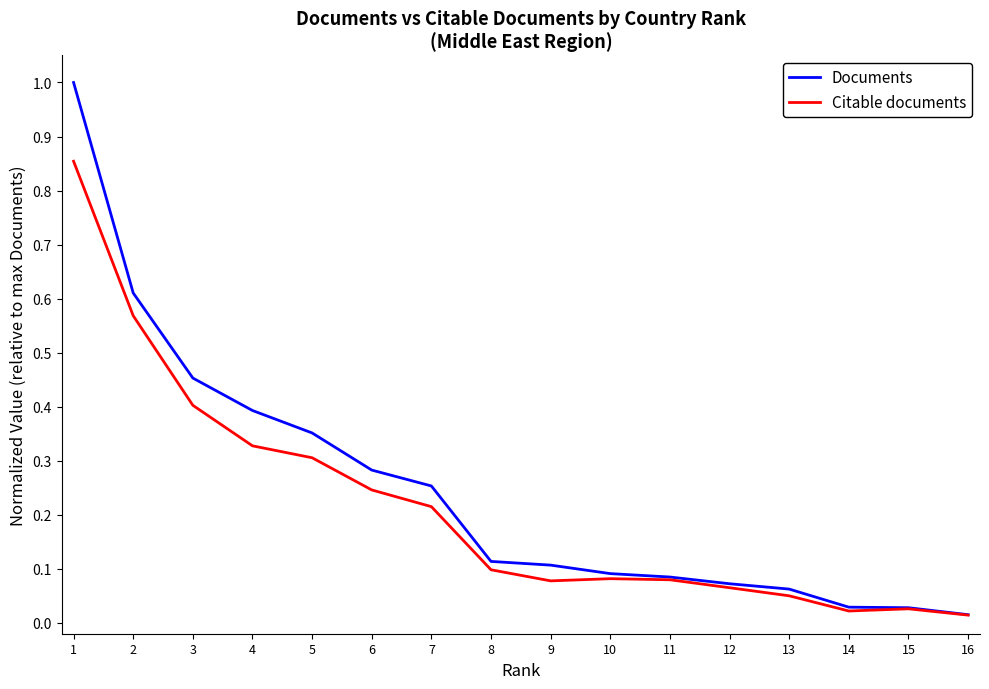

Which category has the highest value across all series?

1